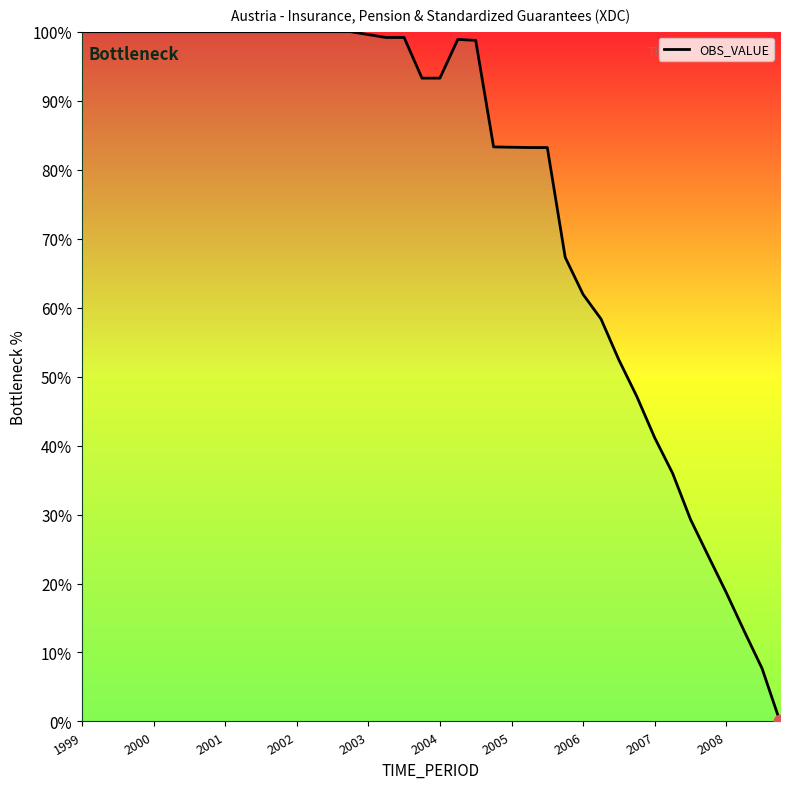

What is the maximum value shown in the chart?

100.0